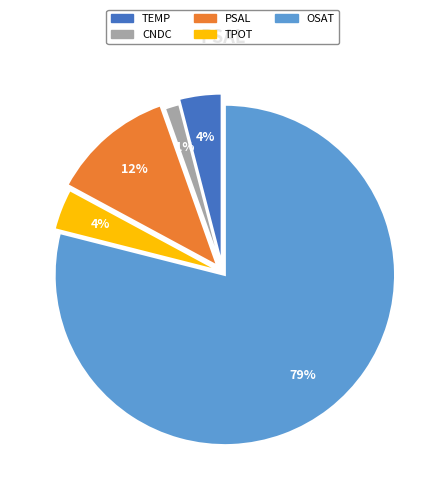

How many segments does this pie chart have?

5